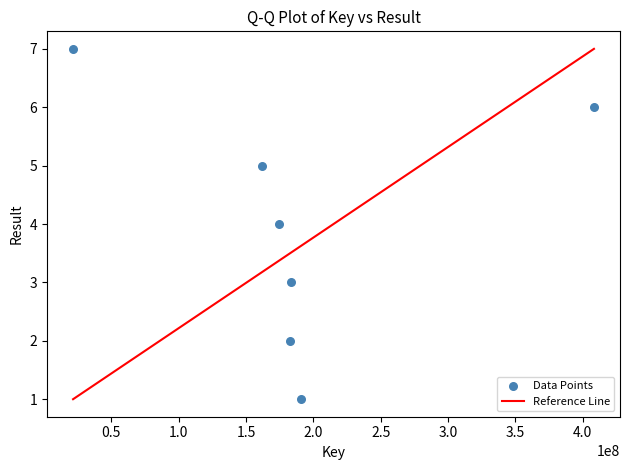

What is the average Y value?

4